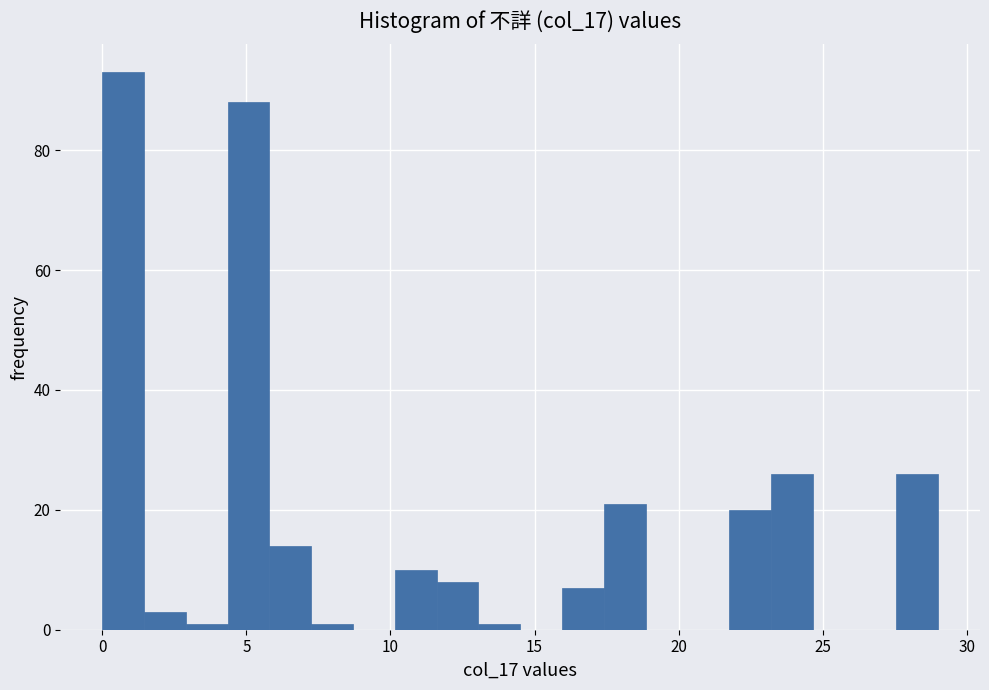

Read against the x-axis, roughly where is the centre of the tallest bar?

0.5